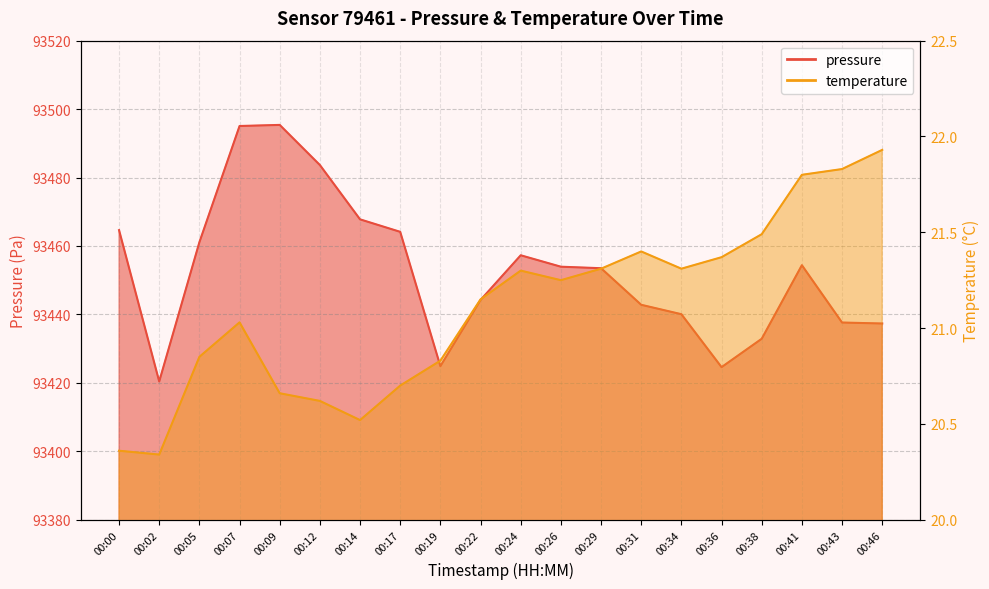

What is the difference between the pressure values at 00:05 and 00:09?

34.3